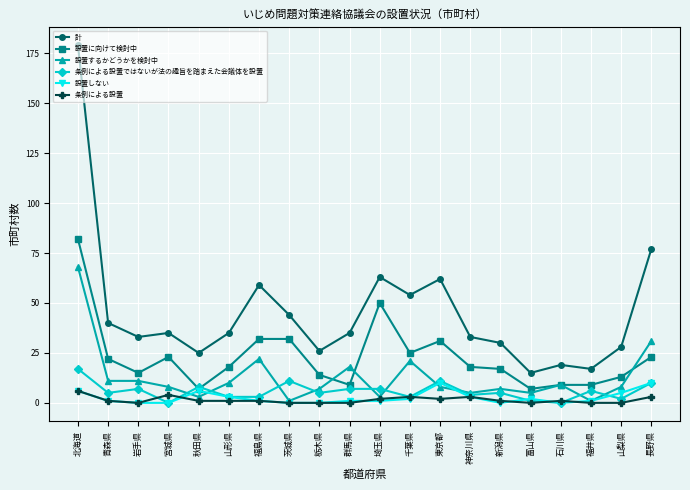

The 設置に向けて検討中 series shows 18 at 山形県. True or false?

True